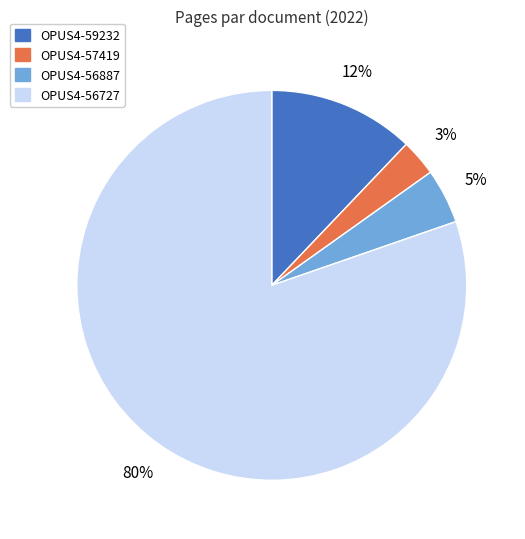

Which slice is the largest?

OPUS4-56727